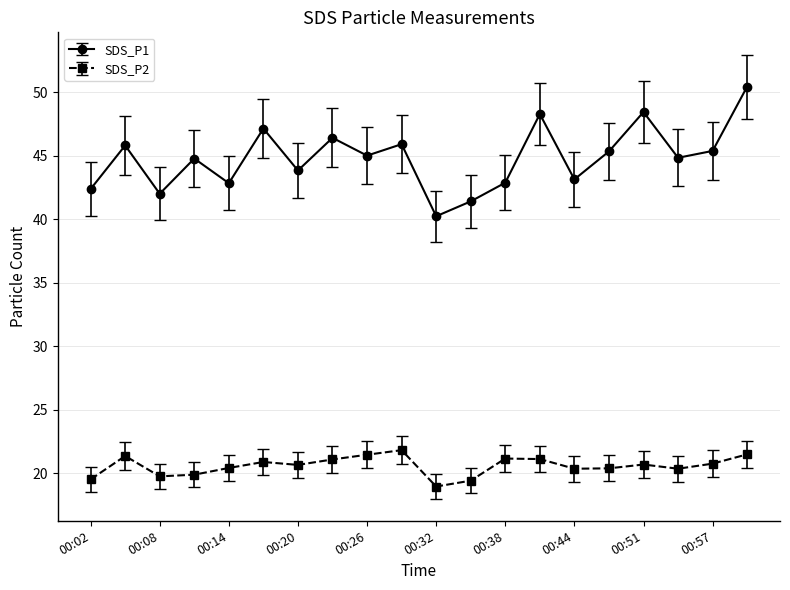

Which series has the largest total across all categories?

SDS_P1